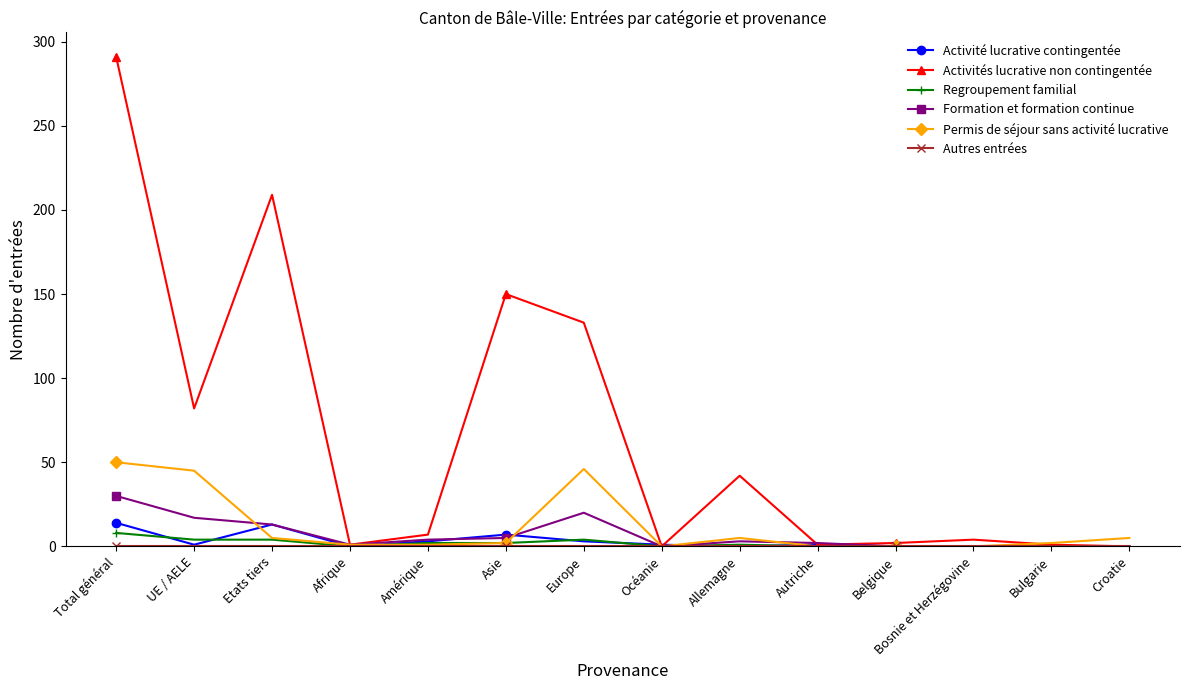

At which category is the sum across all series the highest?

Total général